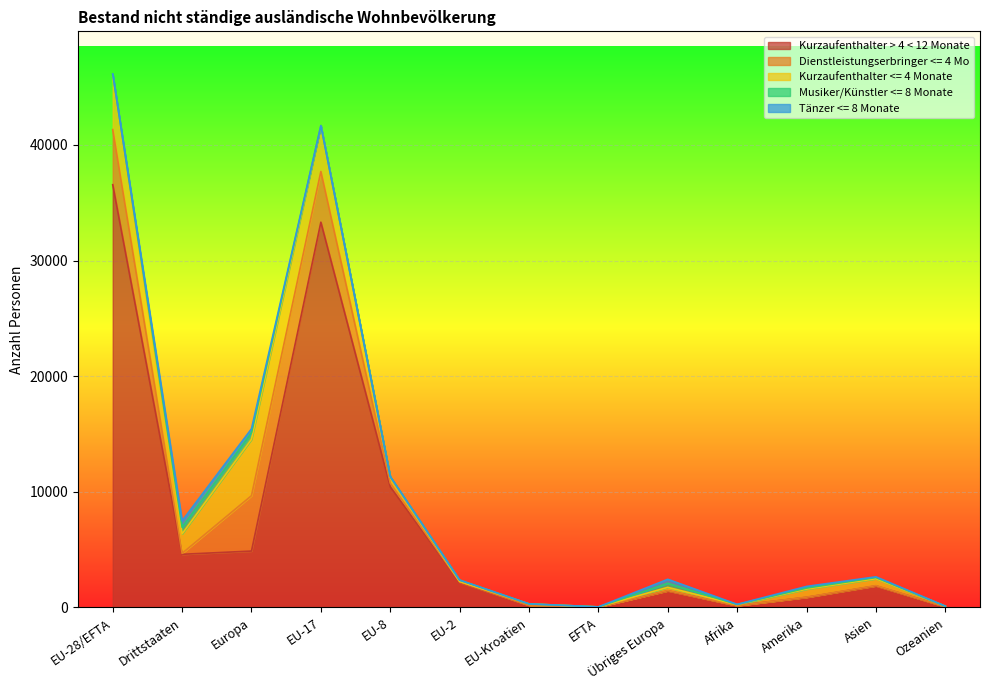

What is the label of the 7th point from the left?

EU-Kroatien